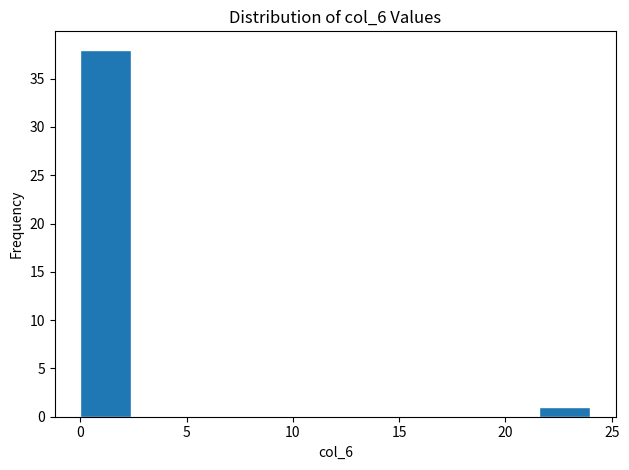

What is the height of the bar covering 0.0 to 2.4 on the x-axis? Neither the bar edges nor the heights are printed on the chart, so give them approximately, as read against the axes.

38